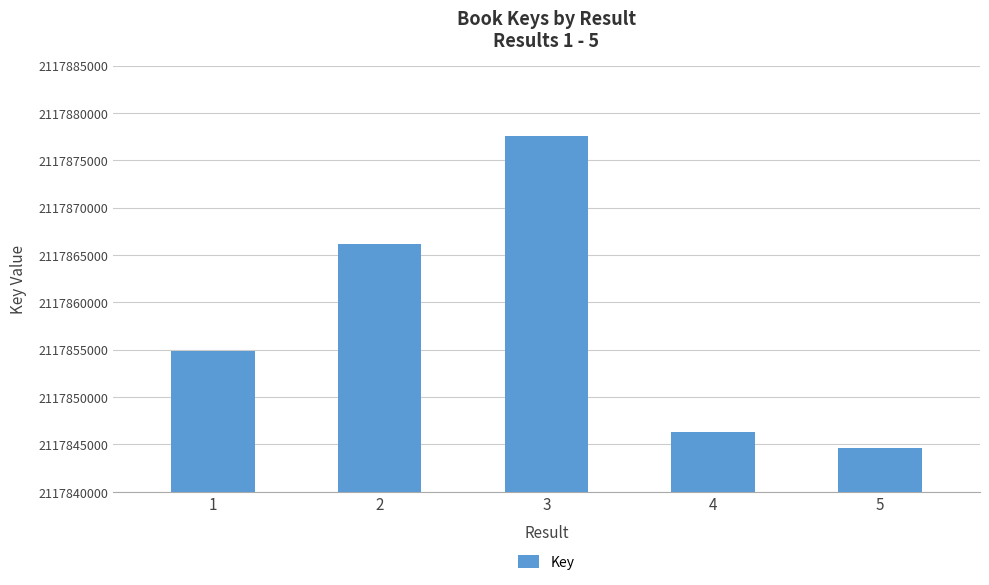

Which label corresponds to the largest value in the chart?

3